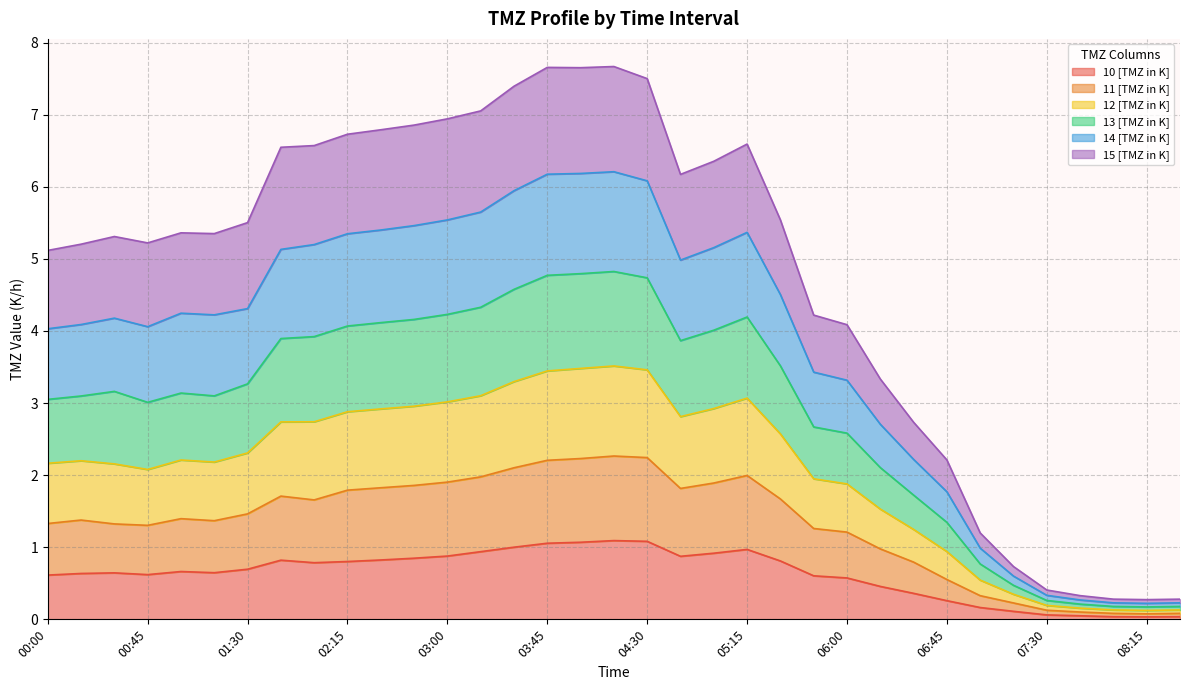

The value of 10 [TMZ in K] at 05:15 is 1.0. True or false?

True